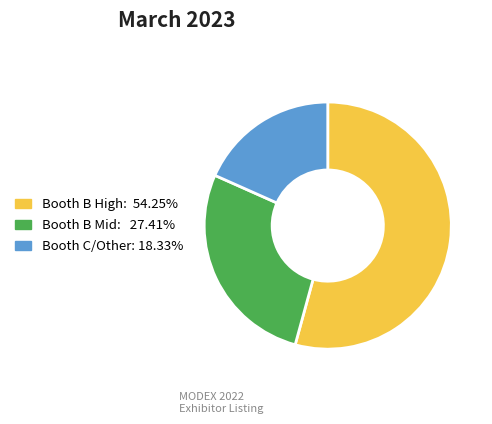

Is there any slice that represents more than half of the pie?

Yes